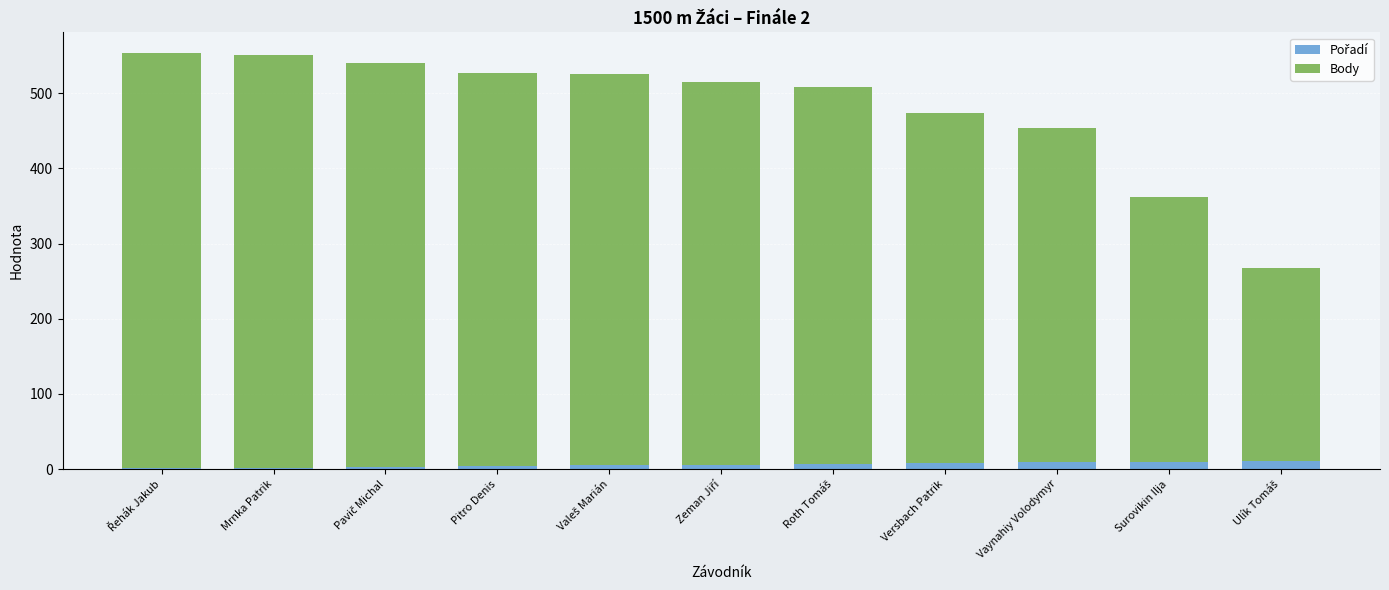

The value of Body at Řehák Jakub is 915. True or false?

False